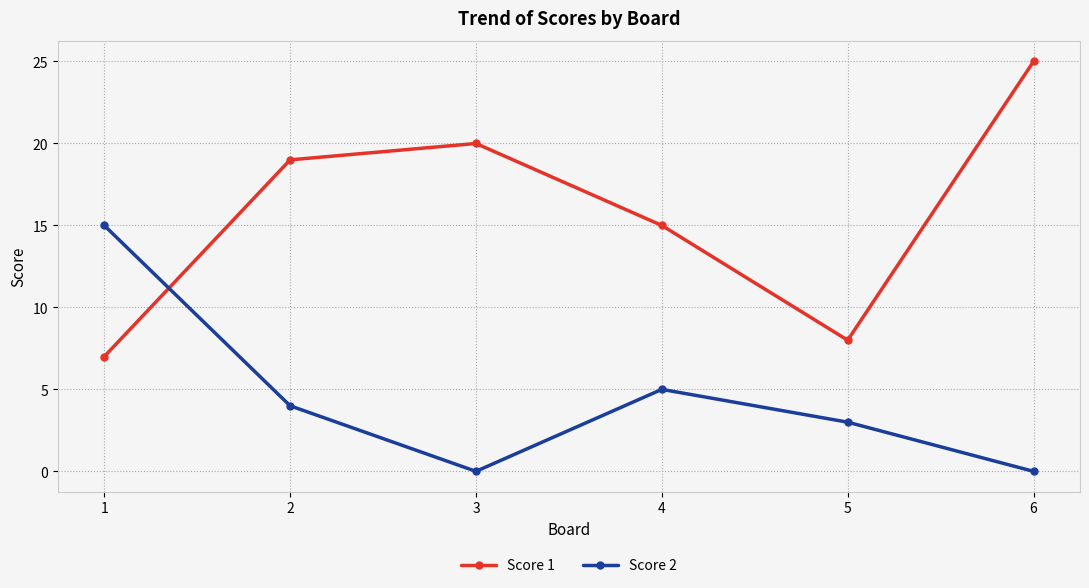

What is the spread (max minus min) of values at 5?

5